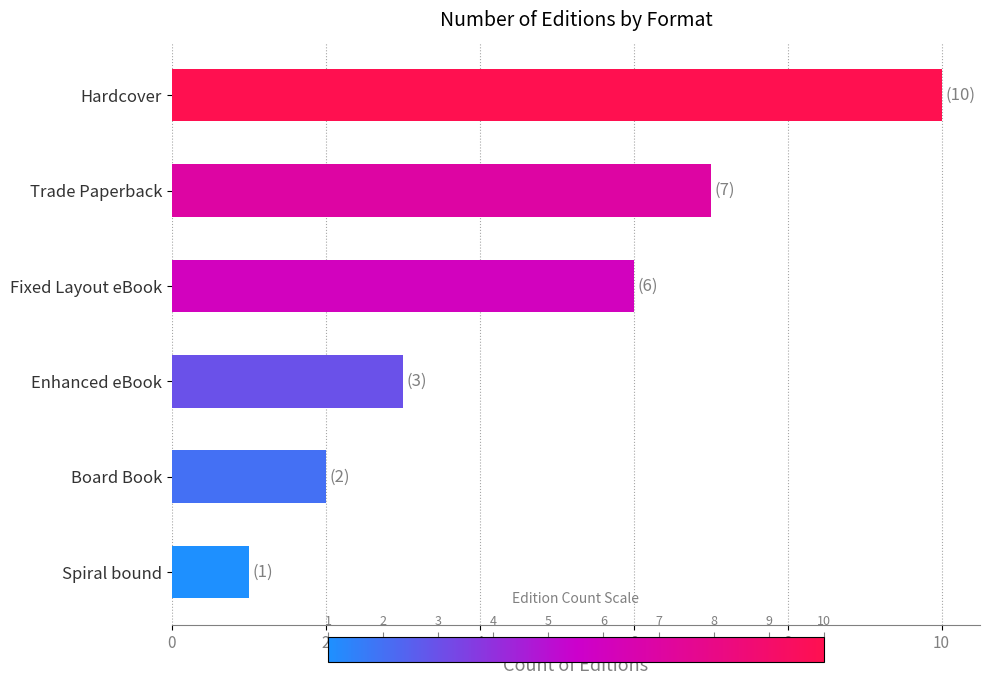

What is the greatest value displayed?

10